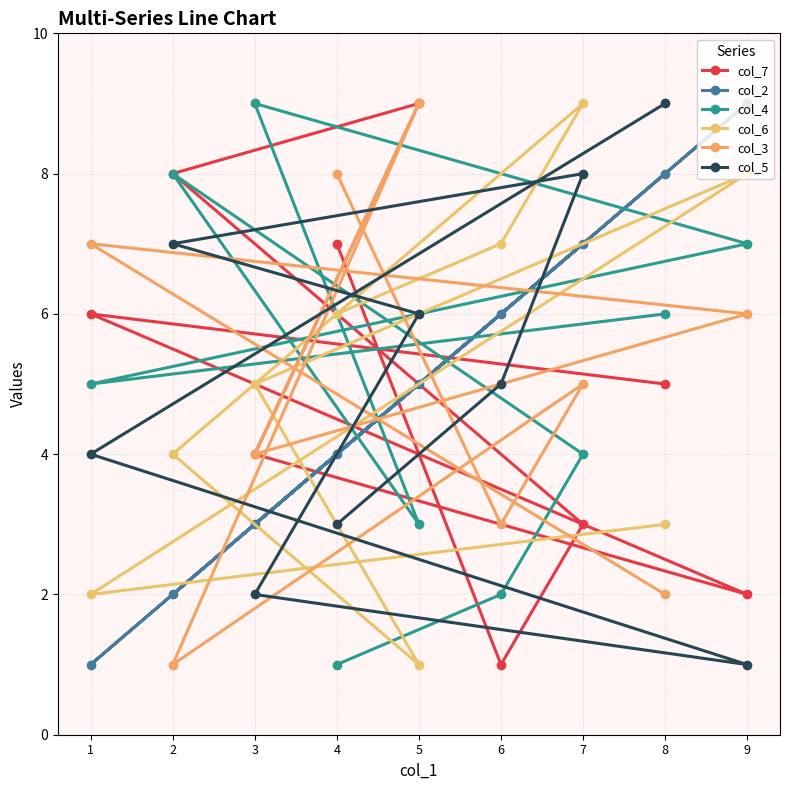

Reading left to right, transcribe all the data shown in this chart.

col_7: 1=6	2=8	3=4	4=7	5=9	6=1	7=3	8=5	9=2
col_2: 1=1	2=2	3=3	4=4	5=5	6=6	7=7	8=8	9=9
col_4: 1=5	2=8	3=9	4=1	5=3	6=2	7=4	8=6	9=7
col_6: 1=2	2=4	3=5	4=6	5=1	6=7	7=9	8=3	9=8
col_3: 1=7	2=1	3=4	4=8	5=9	6=3	7=5	8=2	9=6
col_5: 1=4	2=7	3=2	4=3	5=6	6=5	7=8	8=9	9=1